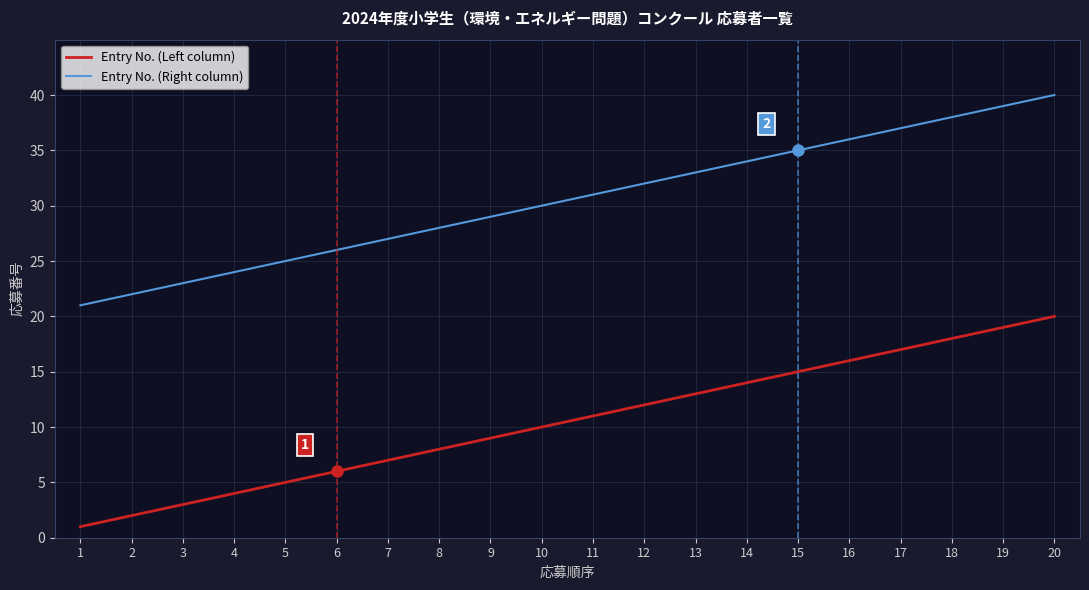

Rank the series by their average value, from lowest to highest.

Entry No. (Left column), Entry No. (Right column)